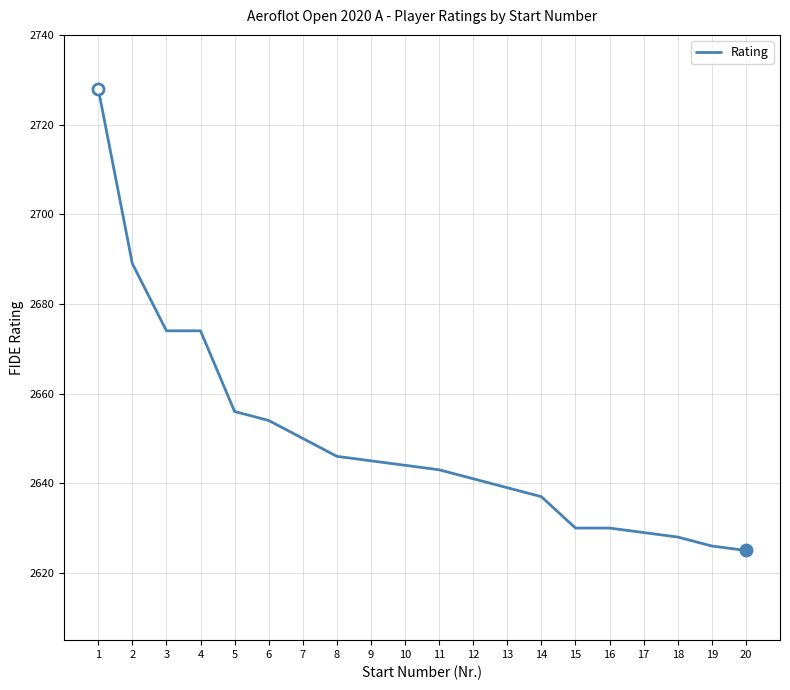

True or false: the data shows 4240 at 7.

False